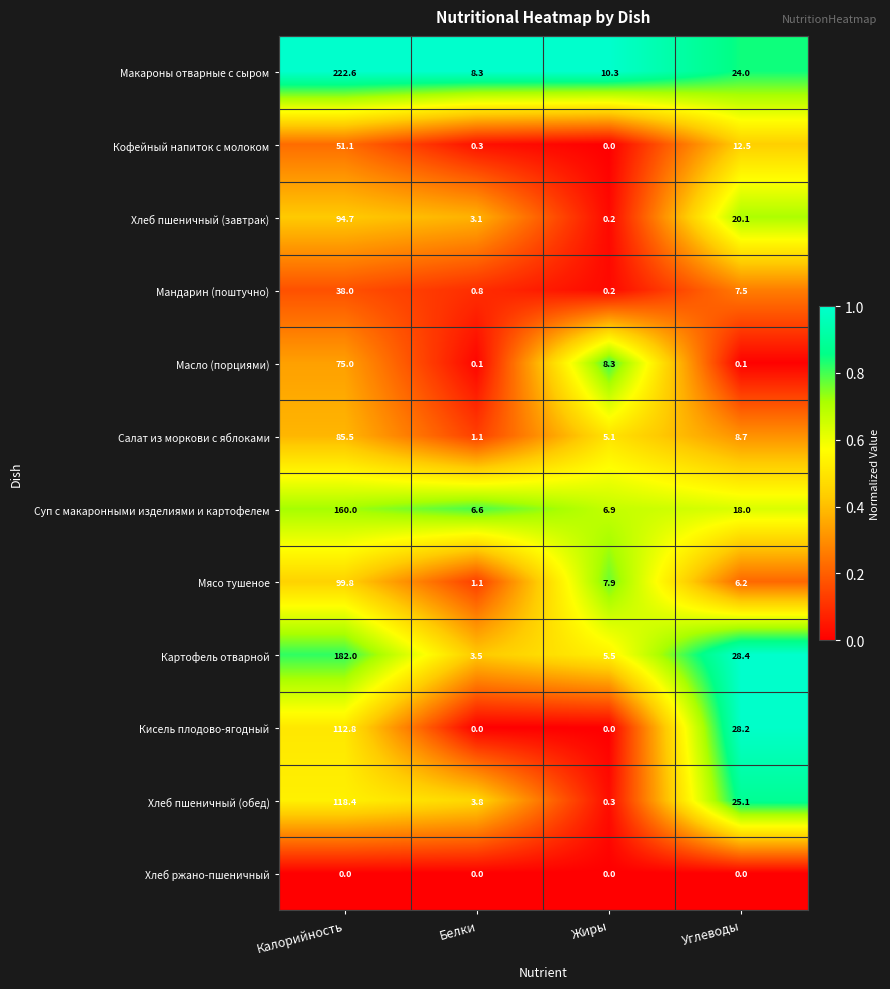

True or false: Хлеб пшеничный (завтрак) has a value of 4.1 at Белки.

False